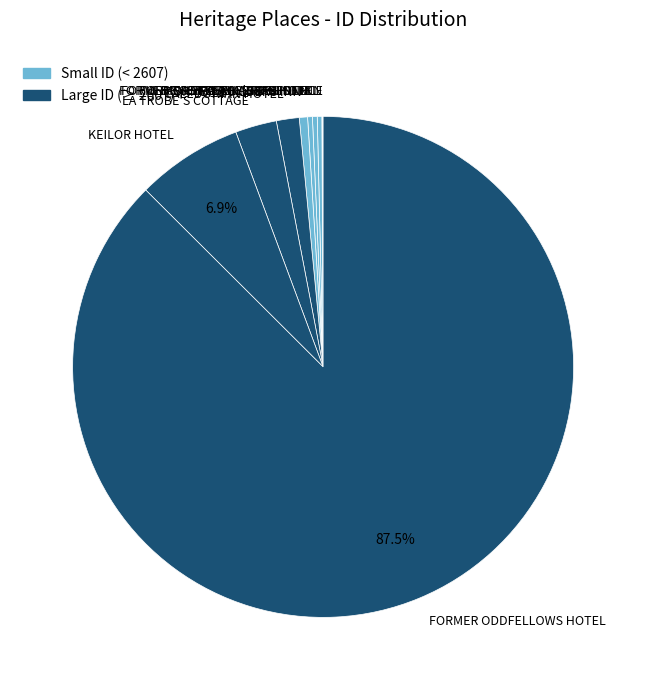

Which category accounts for the majority?

FORMER ODDFELLOWS HOTEL